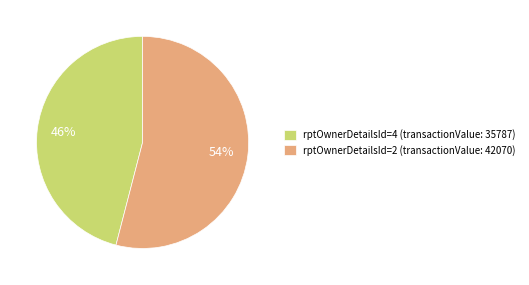

To the nearest percent, what is the difference between the largest and smallest slice percentages?

8%